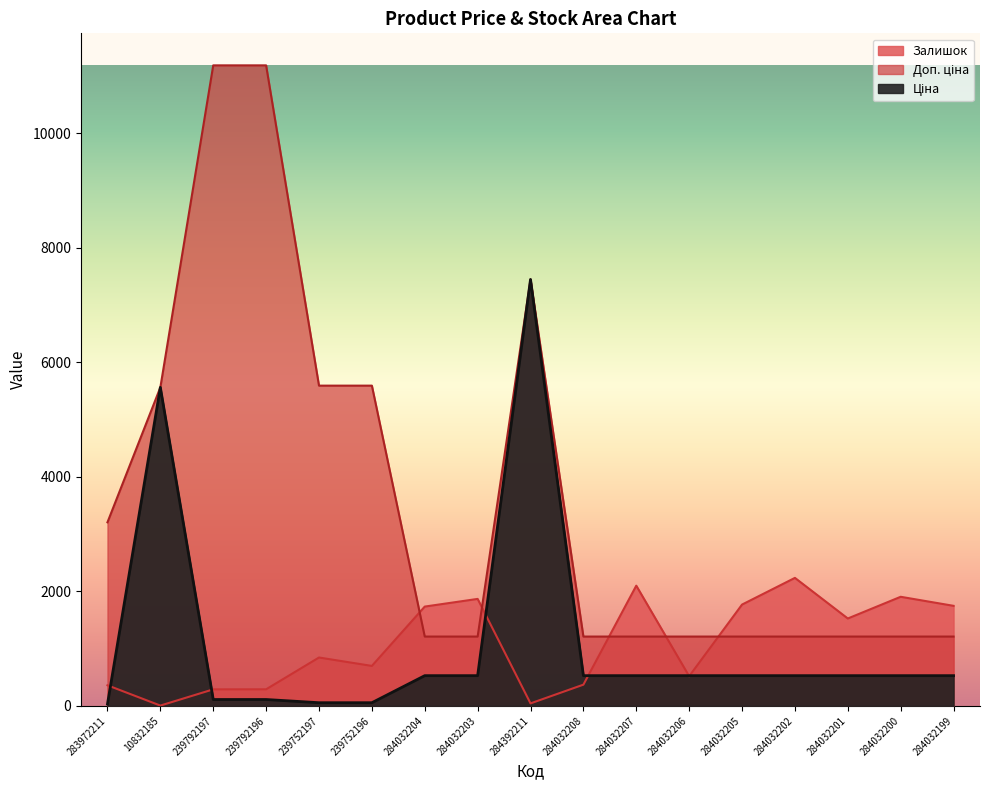

The Залишок series shows 578.7 at 284032208. True or false?

False